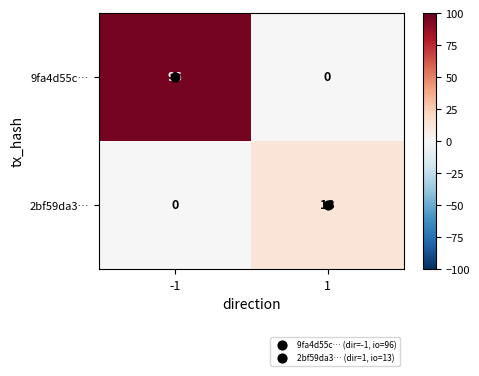

Between -1 and 1, which series saw the biggest shift?

9fa4d55c…